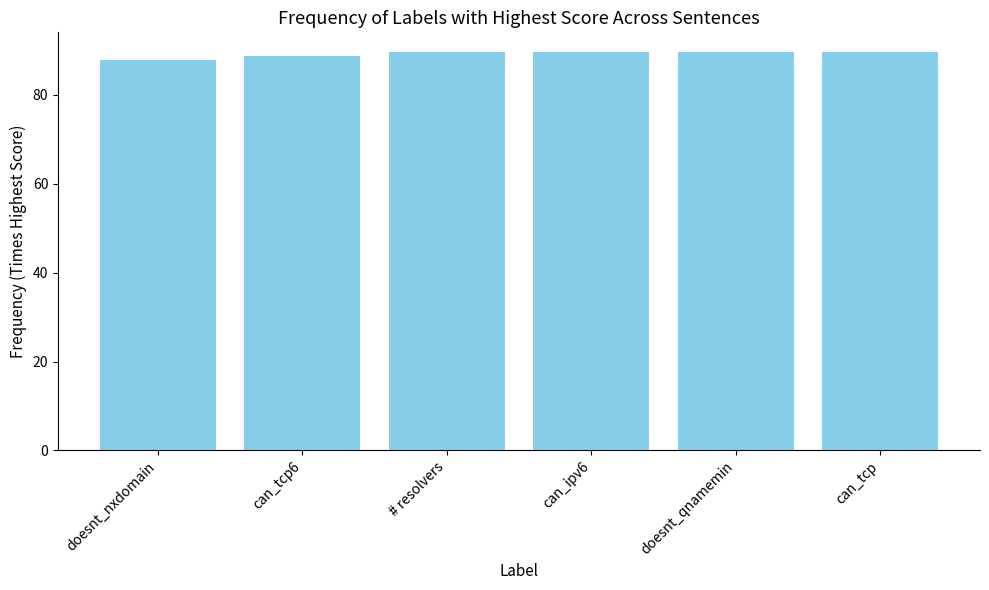

How many bars are there in total?

6